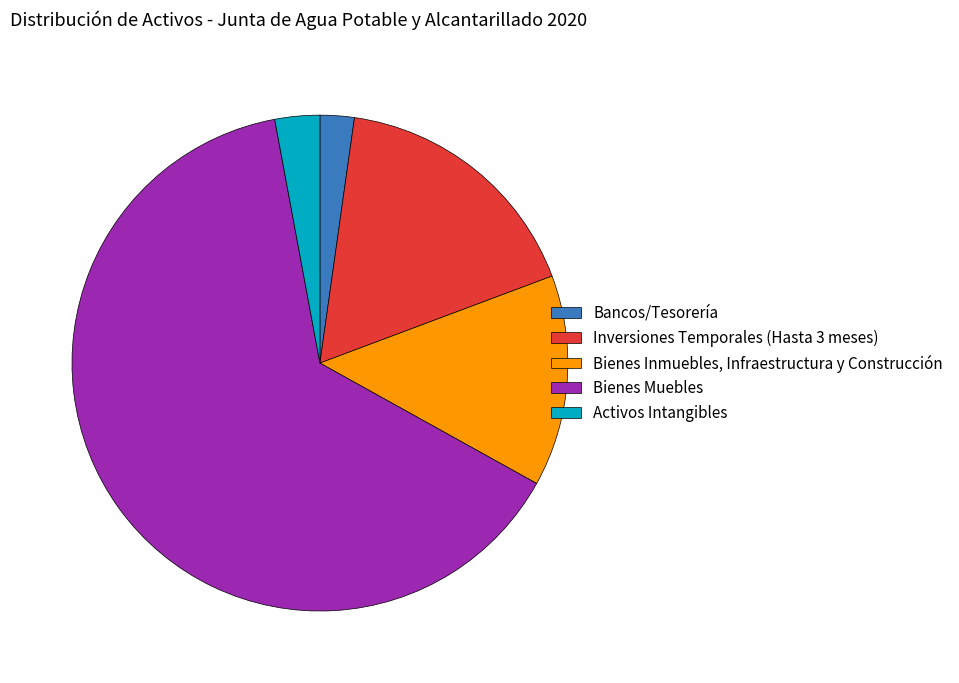

True or false: Bienes Muebles accounts for 64% of the total.

True